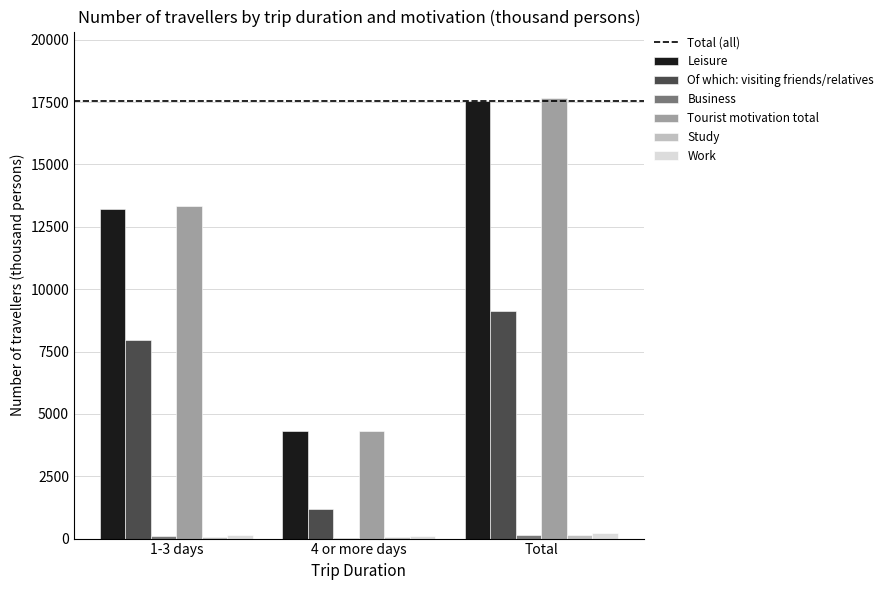

Is the value of Of which: visiting friends/relatives at Total greater than the value of Work at Total?

Yes